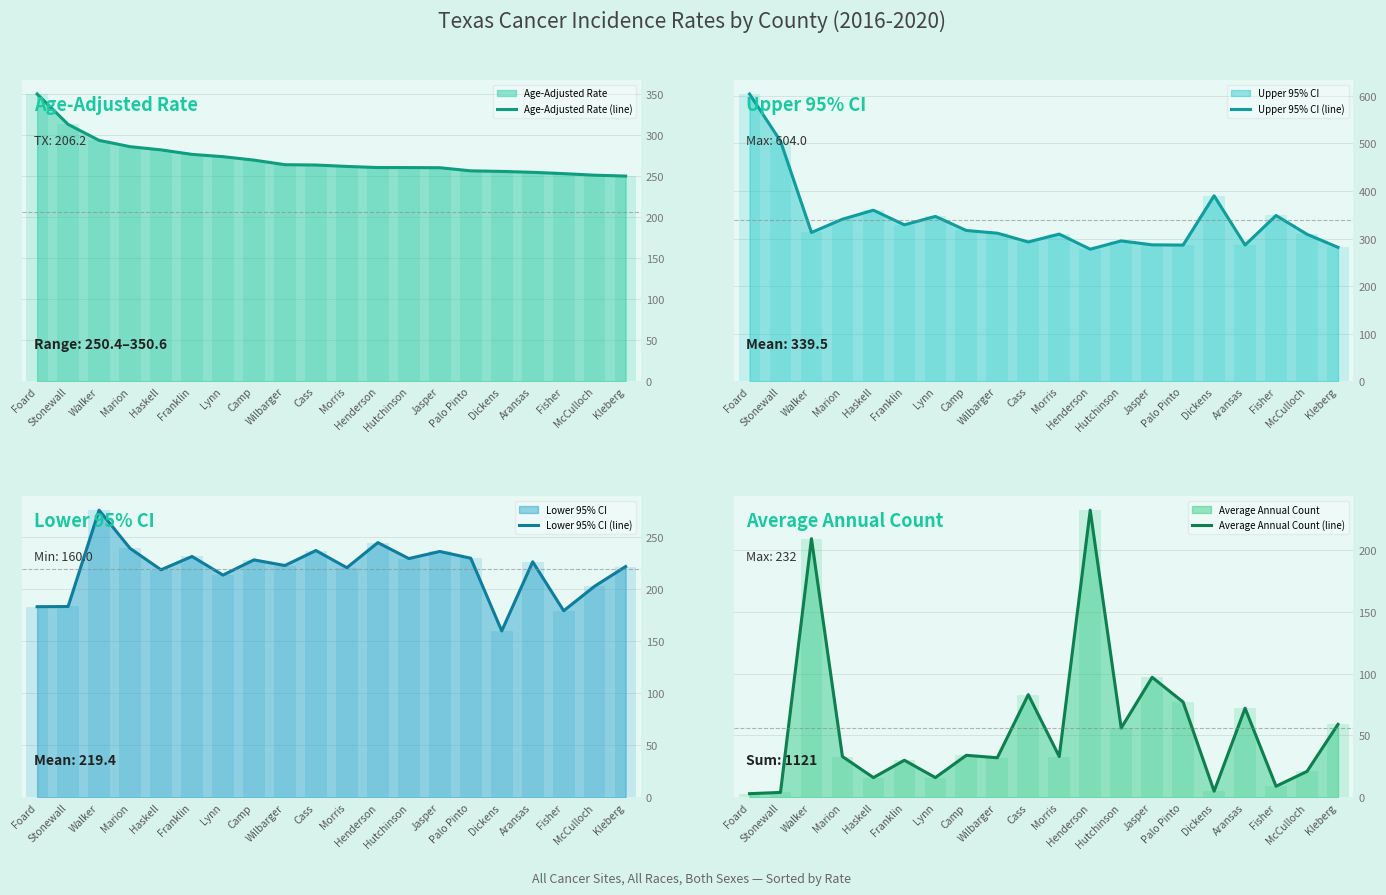

What is the sum of the Upper 95% CI (line) values at Fisher and Cass?

641.3